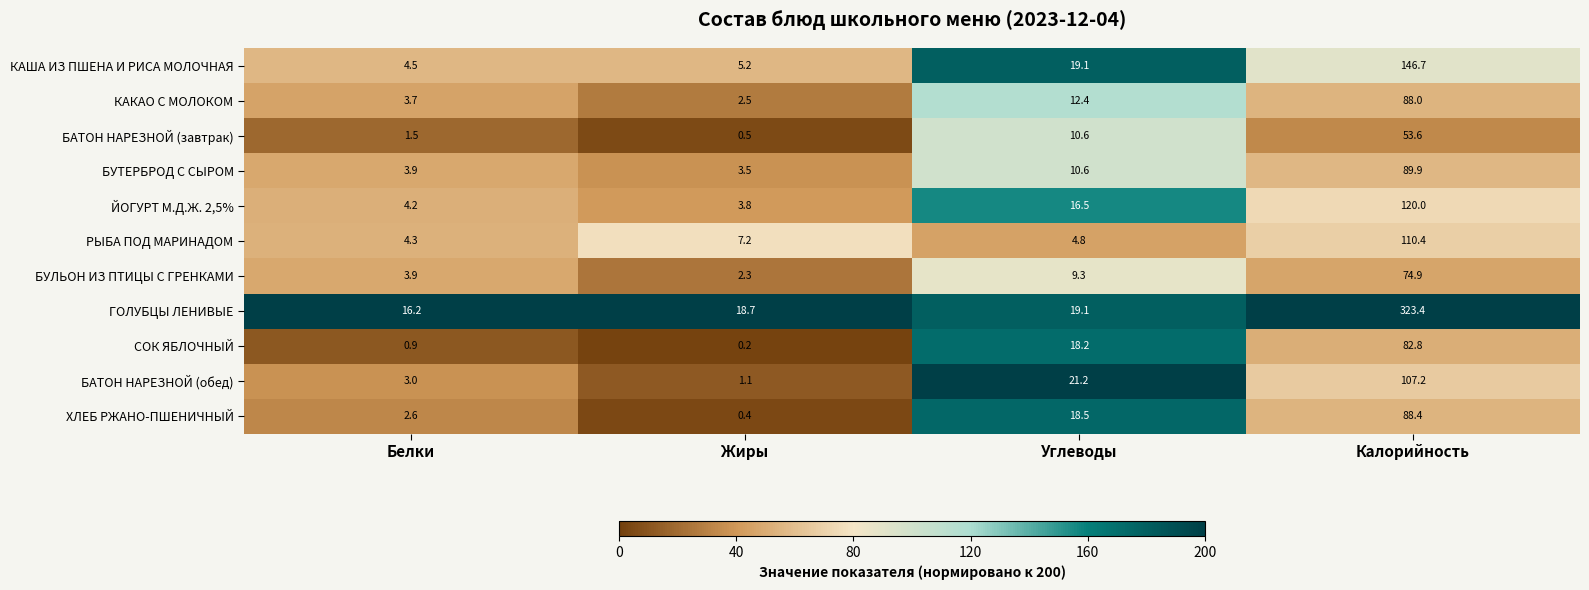

What is the greatest value displayed?

323.4